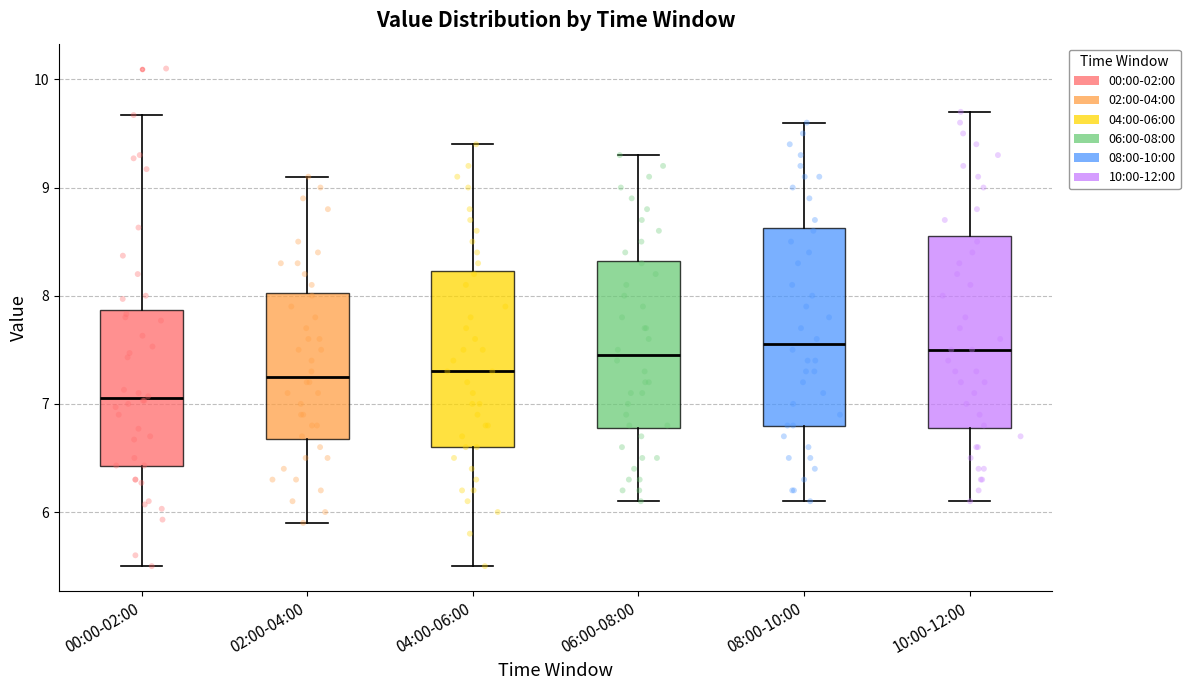

Which box's median line is the lowest?

00:00-02:00